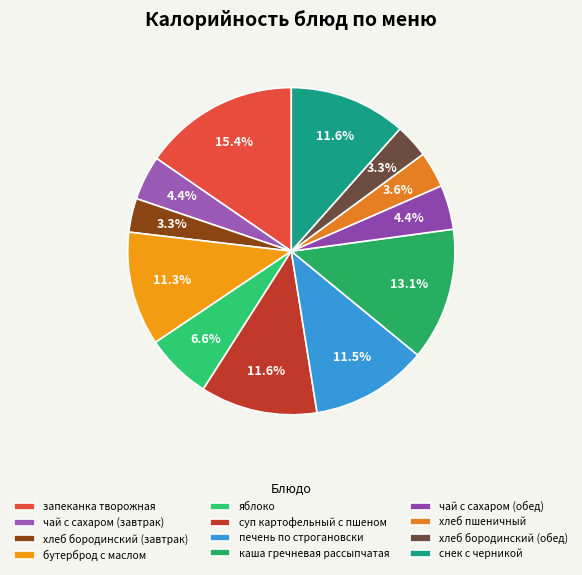

Rank the categories by value from lowest to highest.

хлеб бородинский (завтрак), хлеб бородинский (обед), хлеб пшеничный, чай с сахаром (завтрак), чай с сахаром (обед), яблоко, бутерброд с маслом, печень по строгановски, суп картофельный с пшеном, снек с черникой, каша гречневая рассыпчатая, запеканка творожная